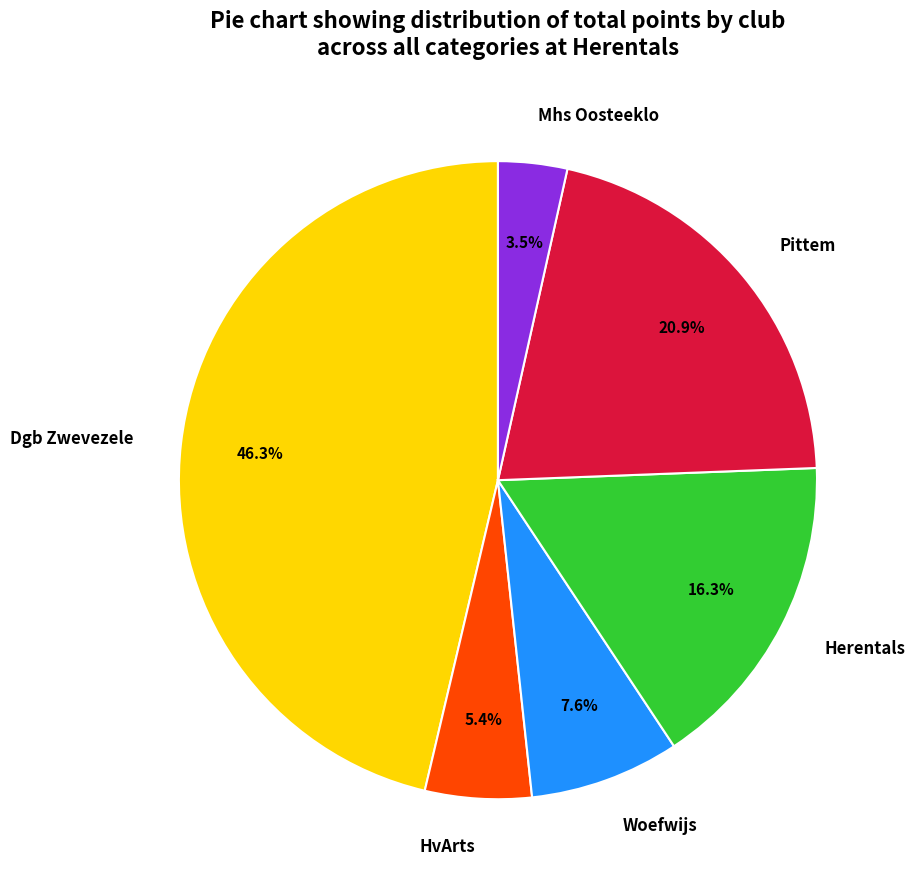

Do Pittem and HvArts together represent more than half of the pie?

No